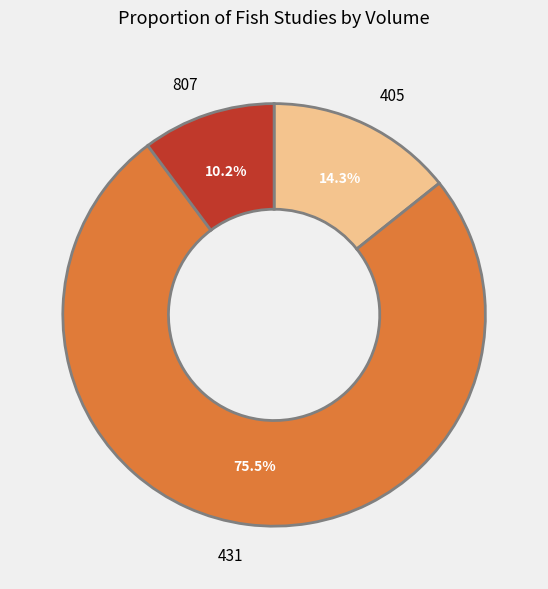

Does any single category account for the majority?

Yes